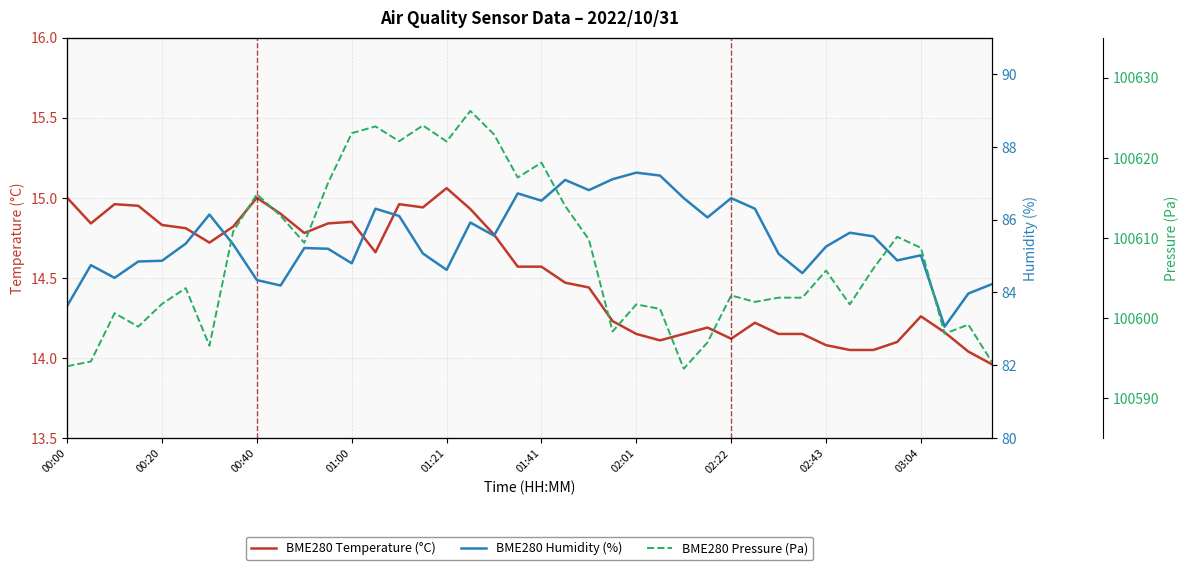

True or false: BME280 Pressure (Pa) and BME280 Temperature (°C) cross at least once.

False